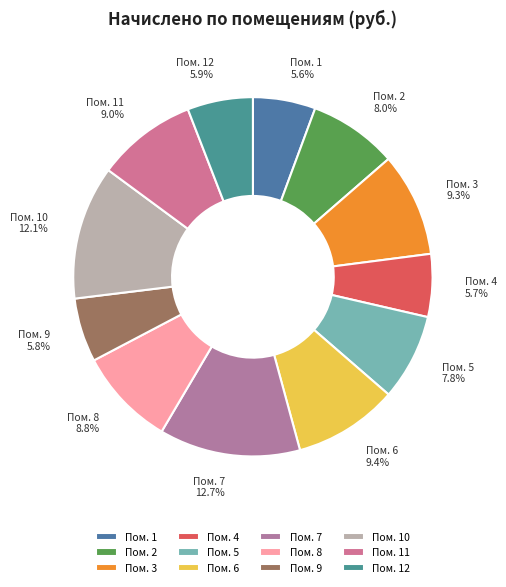

Is Пом. 9 the majority of the pie?

No